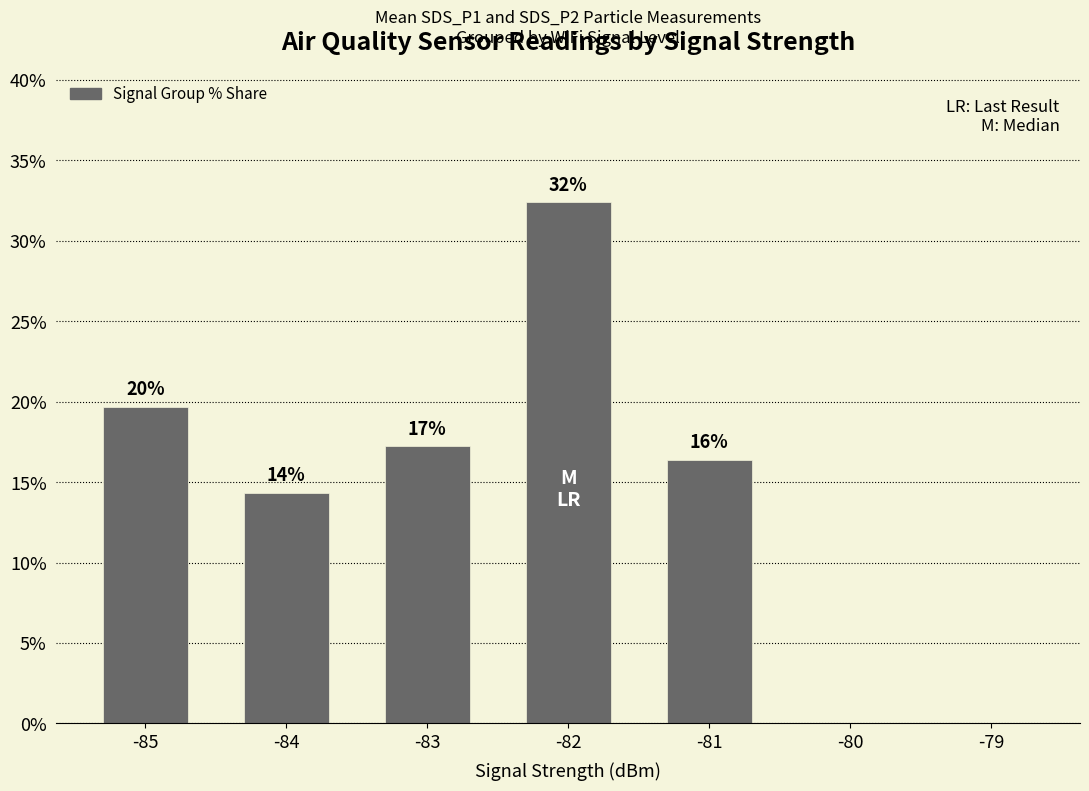

What value does the data have at -82?

32.4